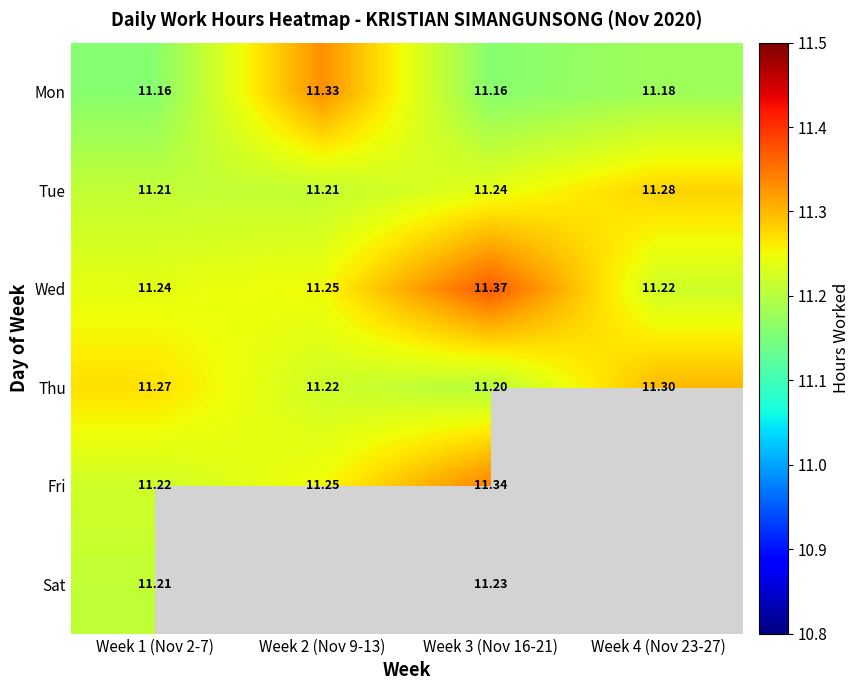

What is the total value across all series at Week 1 (Nov 2-7)?

67.3